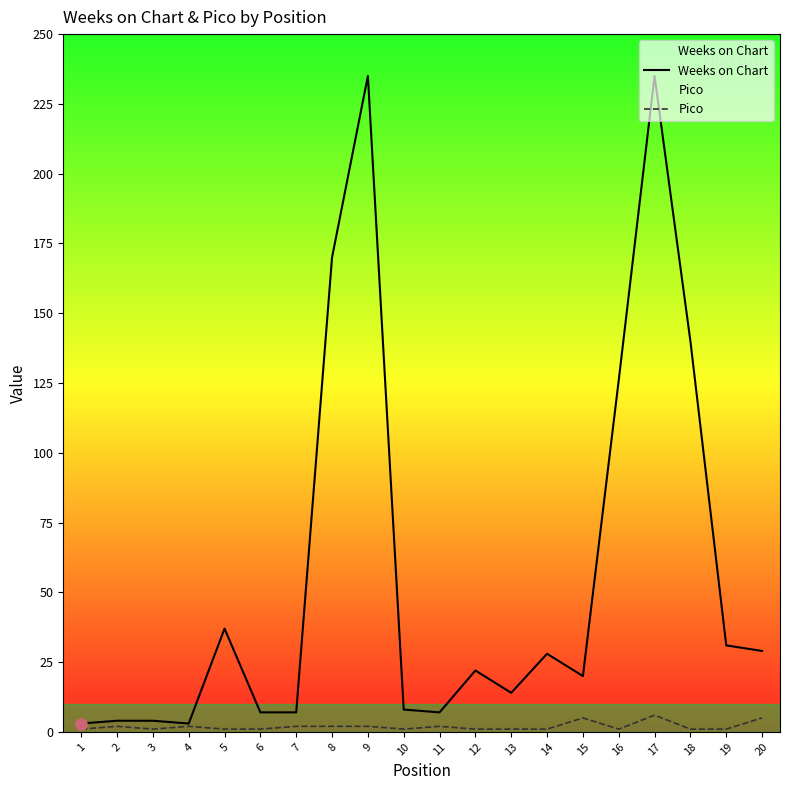

In Pico, how many points are lower than both neighbors (excluding endpoints)?

3